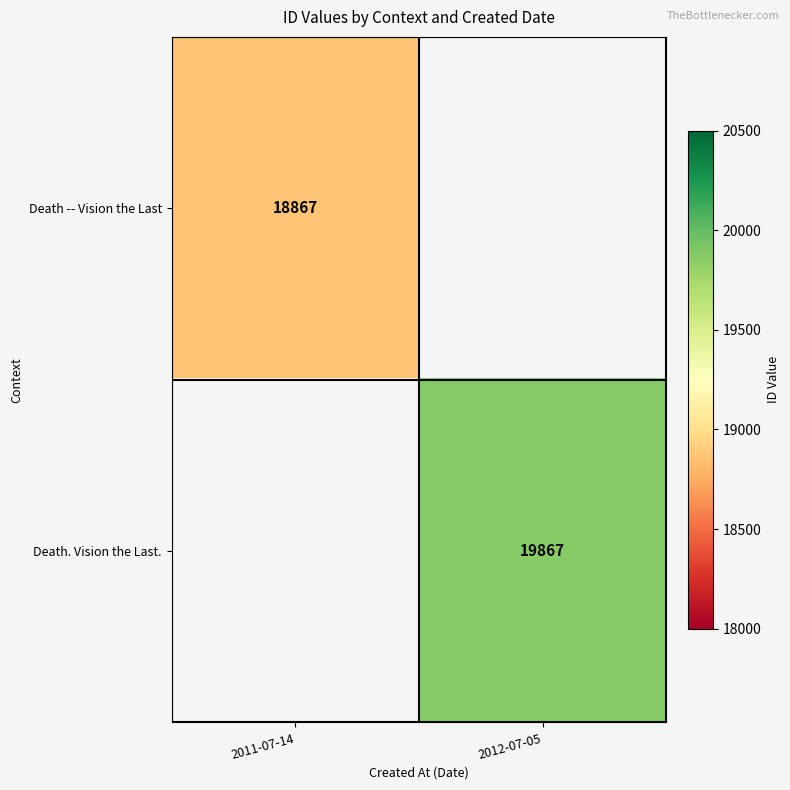

The value of Death -- Vision the Last at 2011-07-14 is 31343. True or false?

False